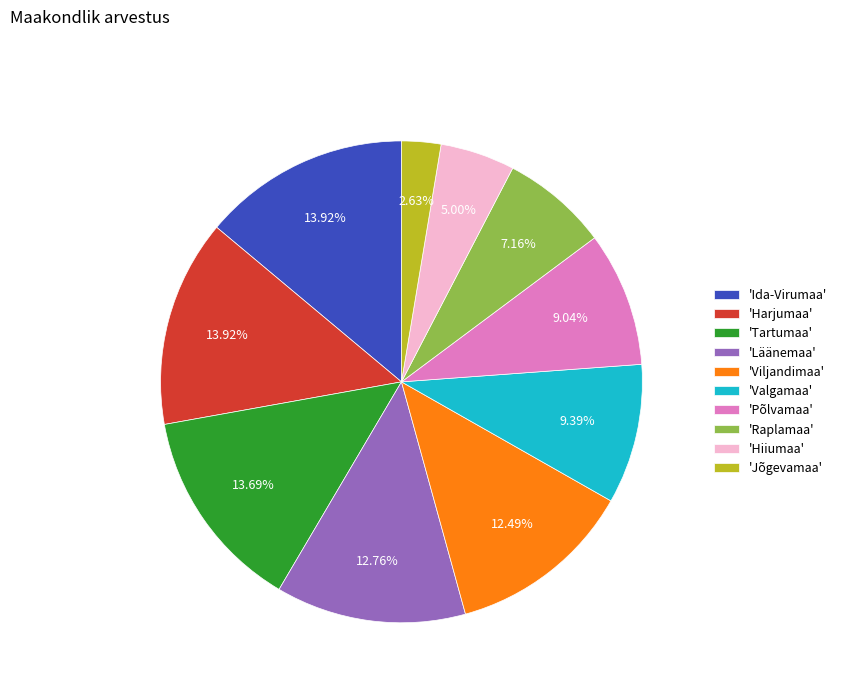

Which slice is the smallest?

'Jõgevamaa'